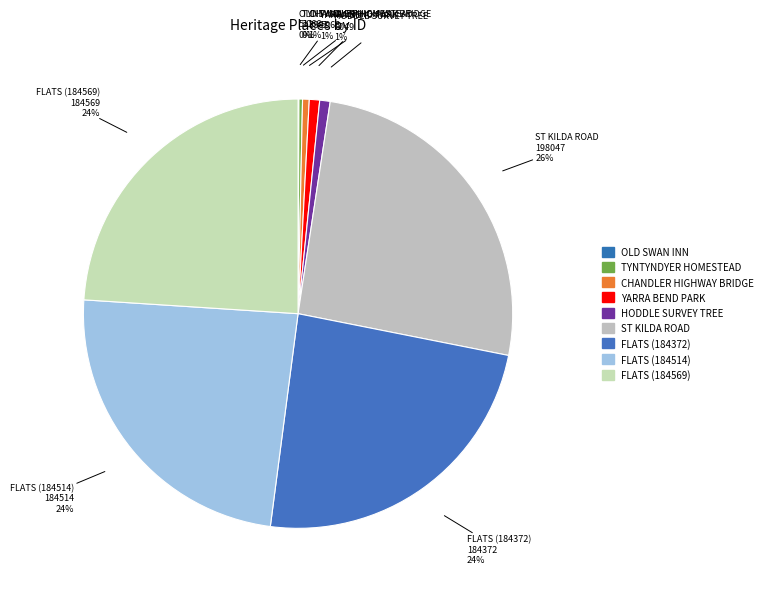

Count the number of slices in the pie.

9